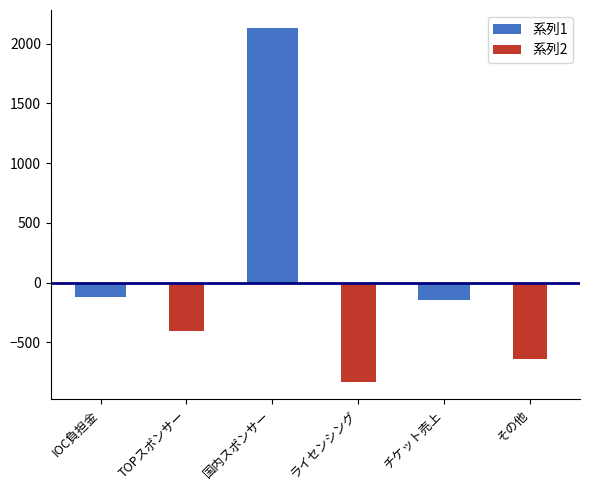

Is the value of 系列2 at チケット売上 greater than the value of 系列1 at その他?

No